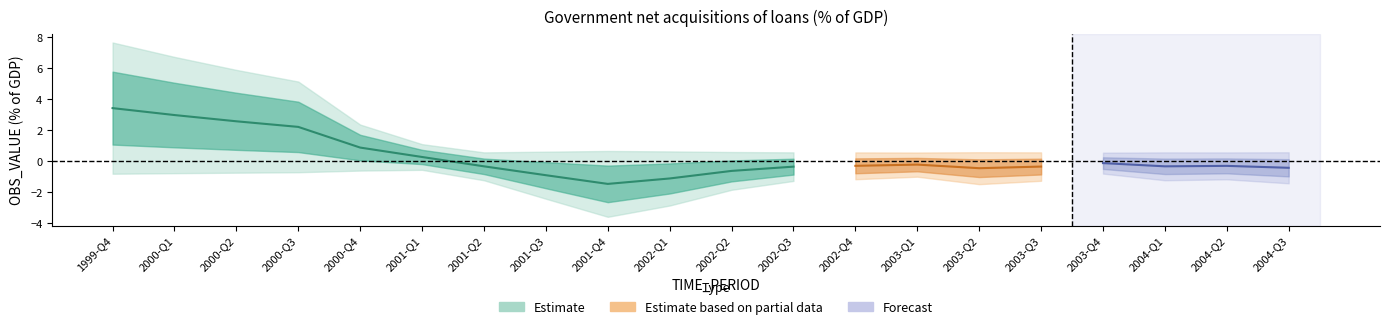

What position from the left is 2004-Q1?

18